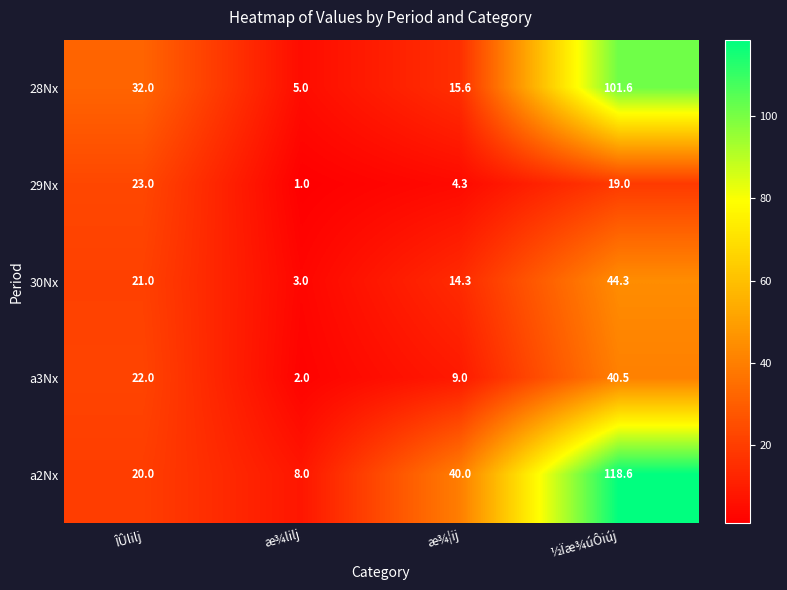

Is it true that 29Nx equals 19.0 at ½Ïæ¾úÔiúj?

True